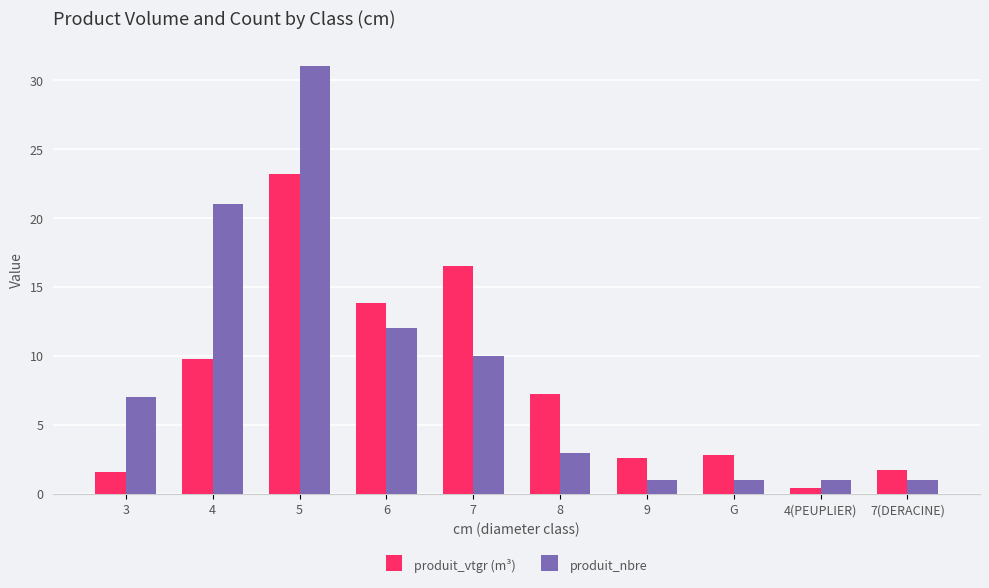

Which series changed the most between 3 and 5?

produit_nbre